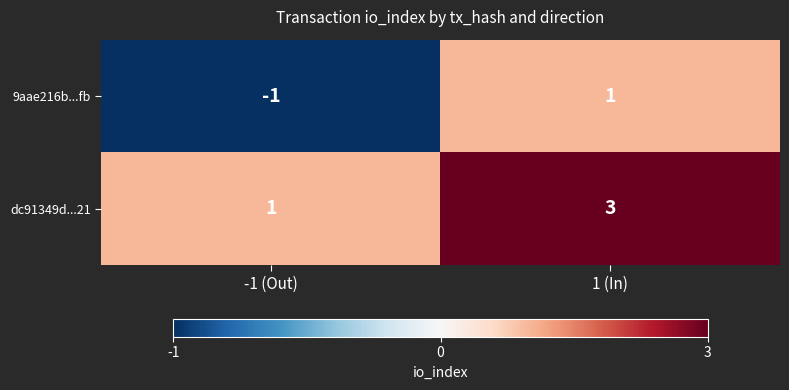

How many distinct data groups are displayed?

2